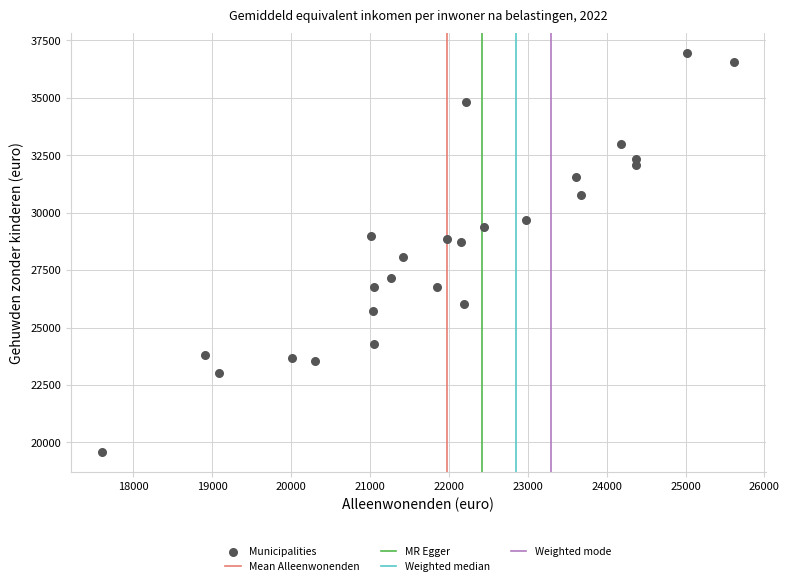

What is the range of Y values (max minus min)?

17335.4